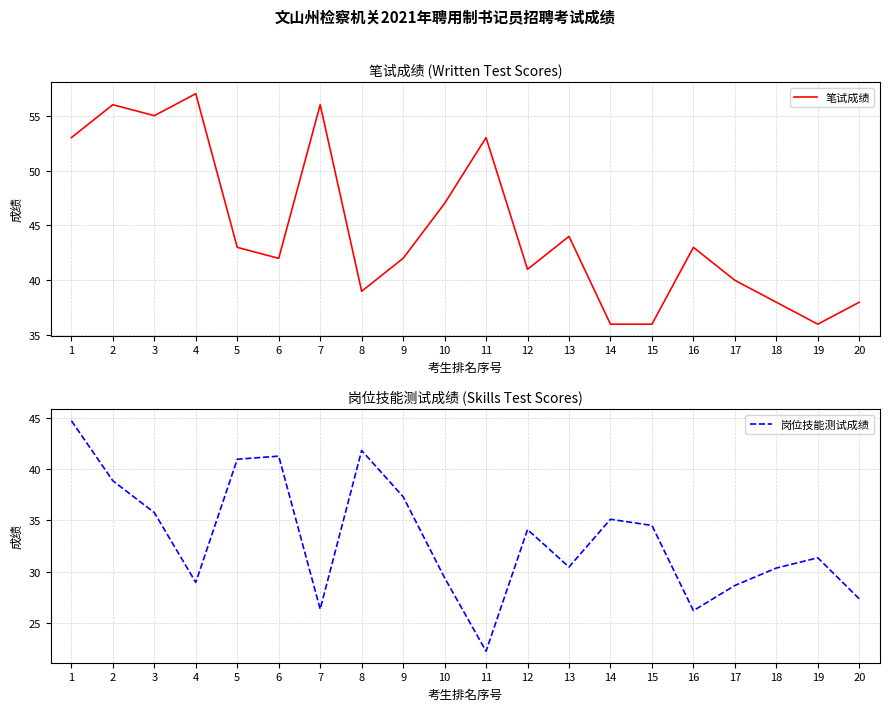

What are all the series names shown in the legend?

笔试成绩, 岗位技能测试成绩